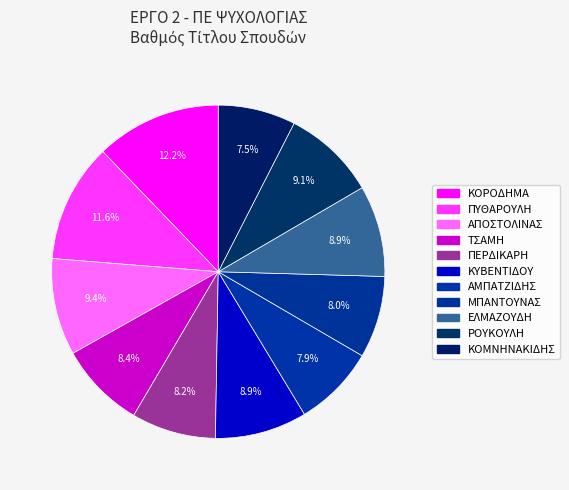

Which category has the smallest portion of the pie?

ΚΟΜΝΗΝΑΚΙΔΗΣ